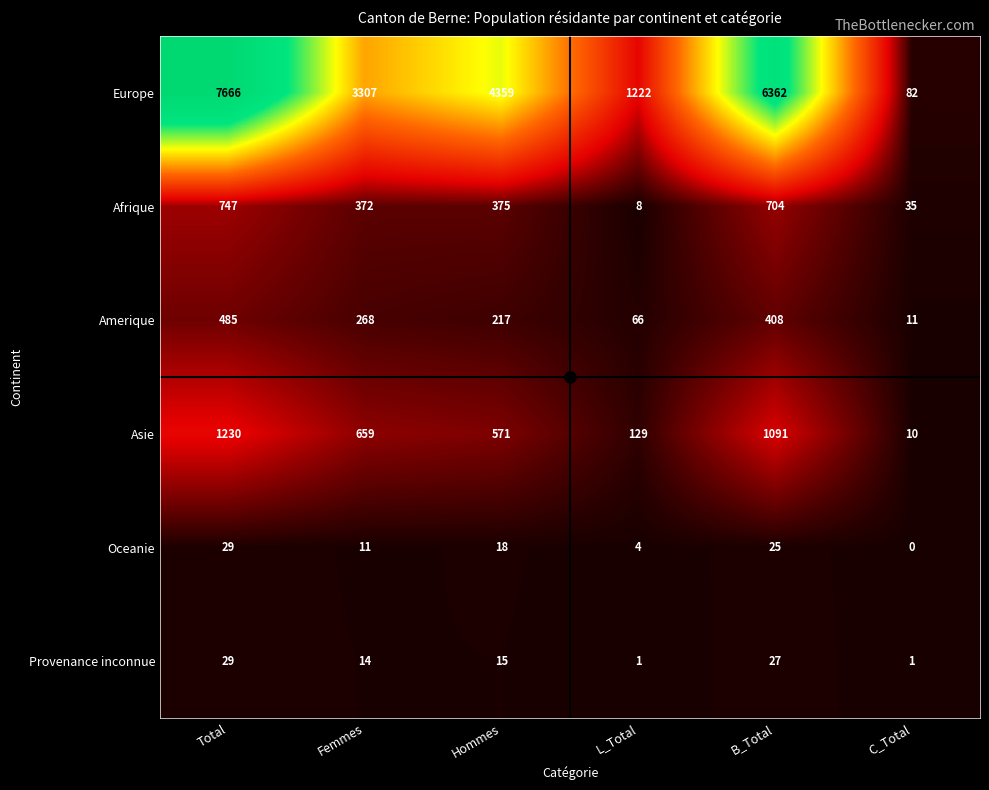

Which label corresponds to the largest value in the chart?

Total